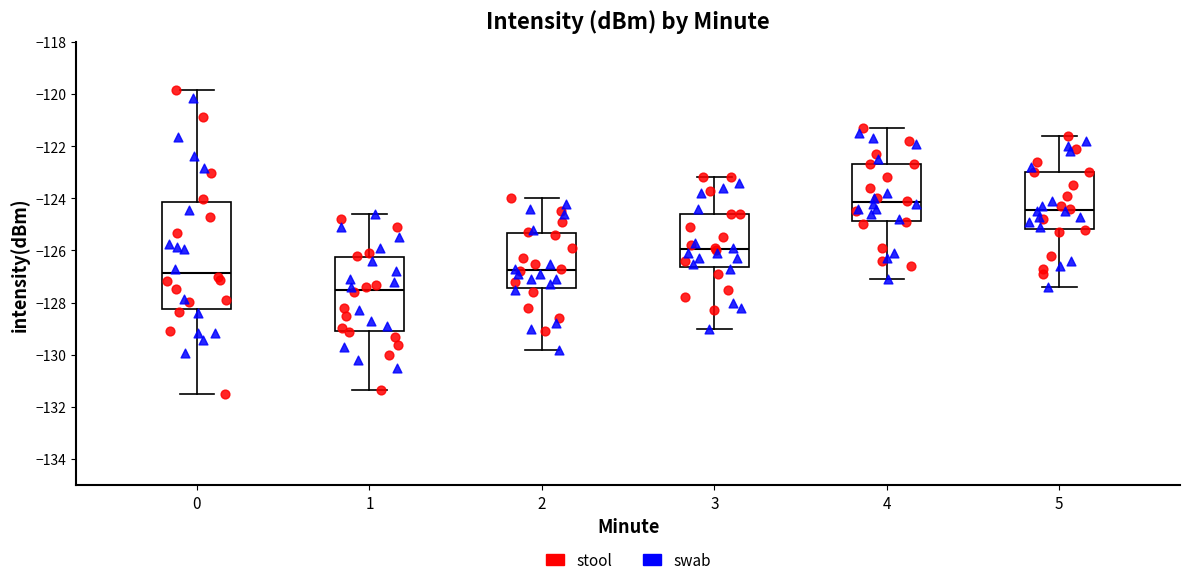

Where does the lower whisker of the box at x = 2 end on the y-axis? The values are not printed on the chart, so give them approximately, as read against the axis.

-129.8